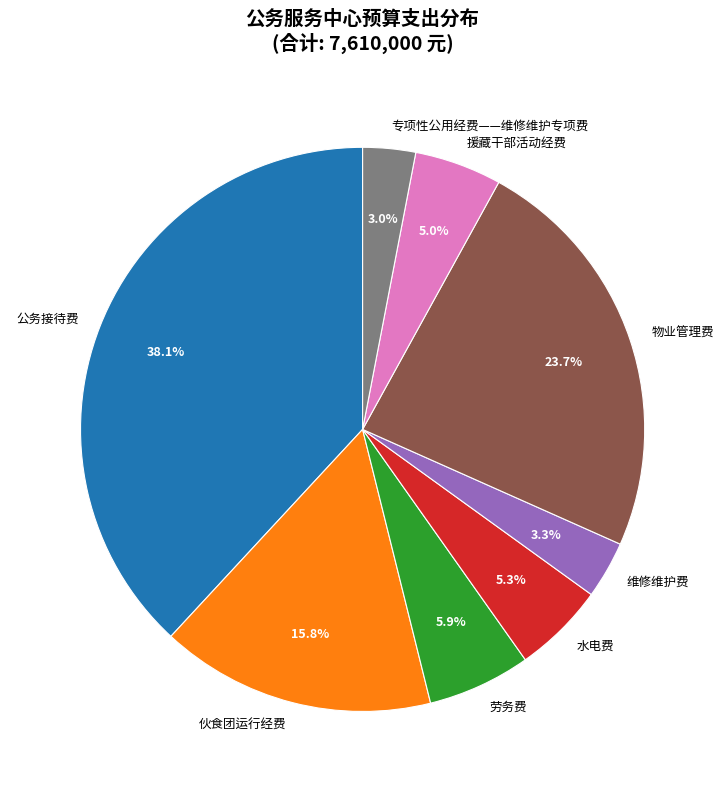

Count the number of slices in the pie.

8